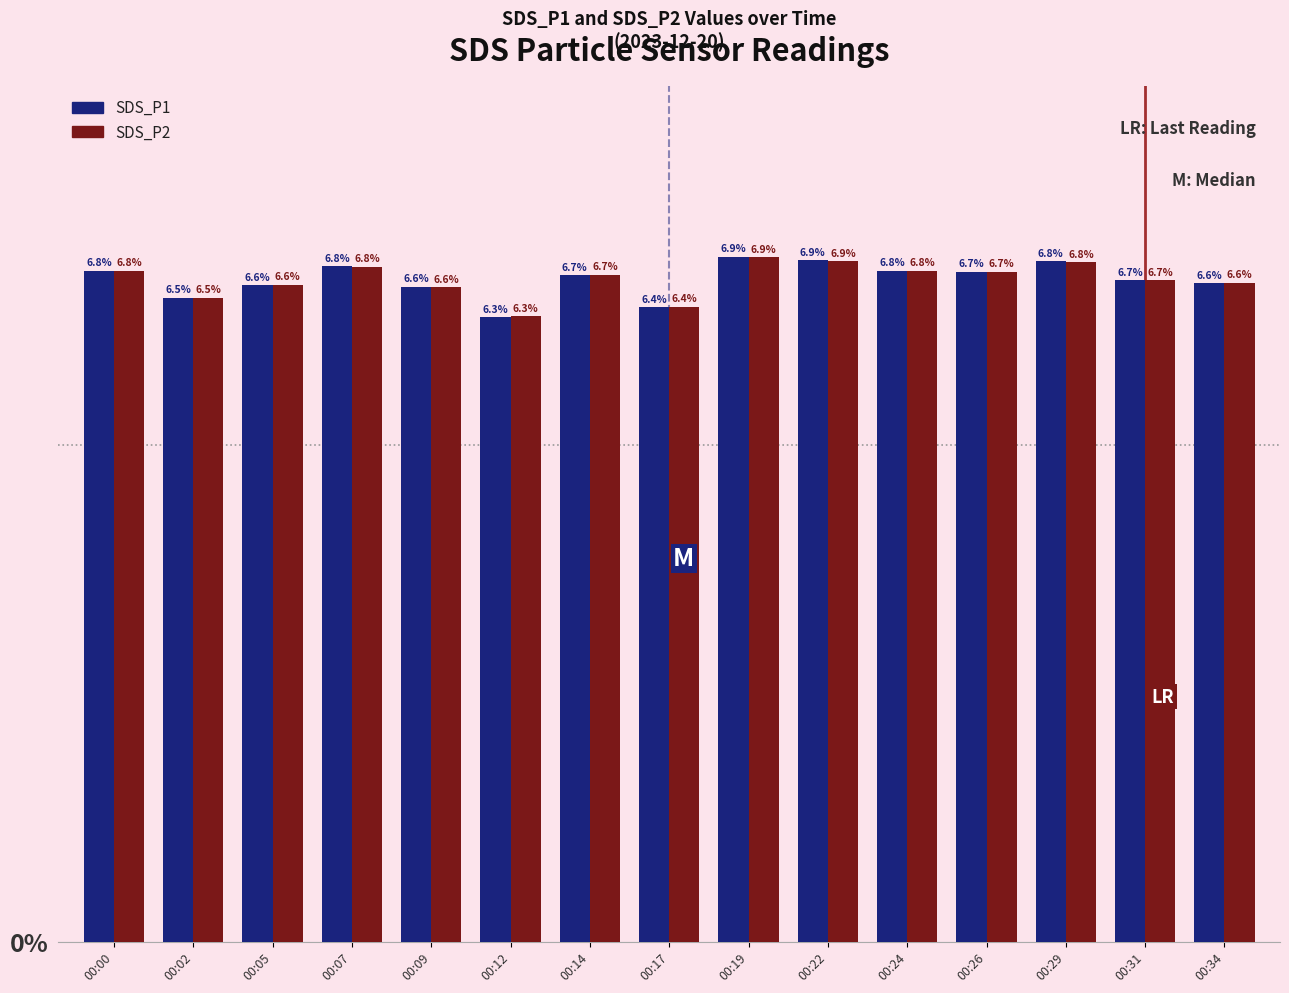

At how many categories does at least one series exceed 6?

15